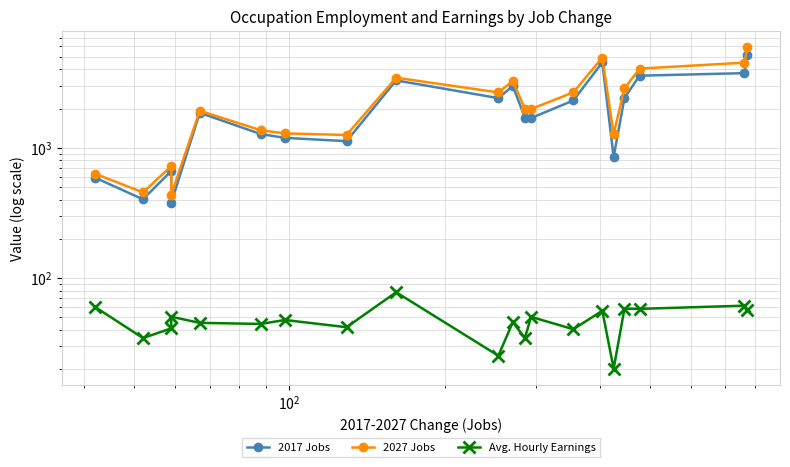

How many lines are shown in the chart?

3